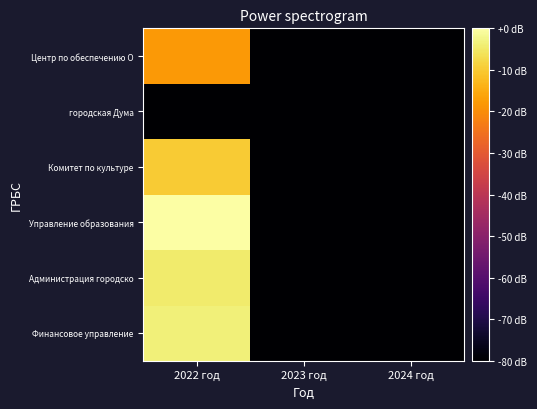

What is the total value across all series at 2022 год?

-115.9